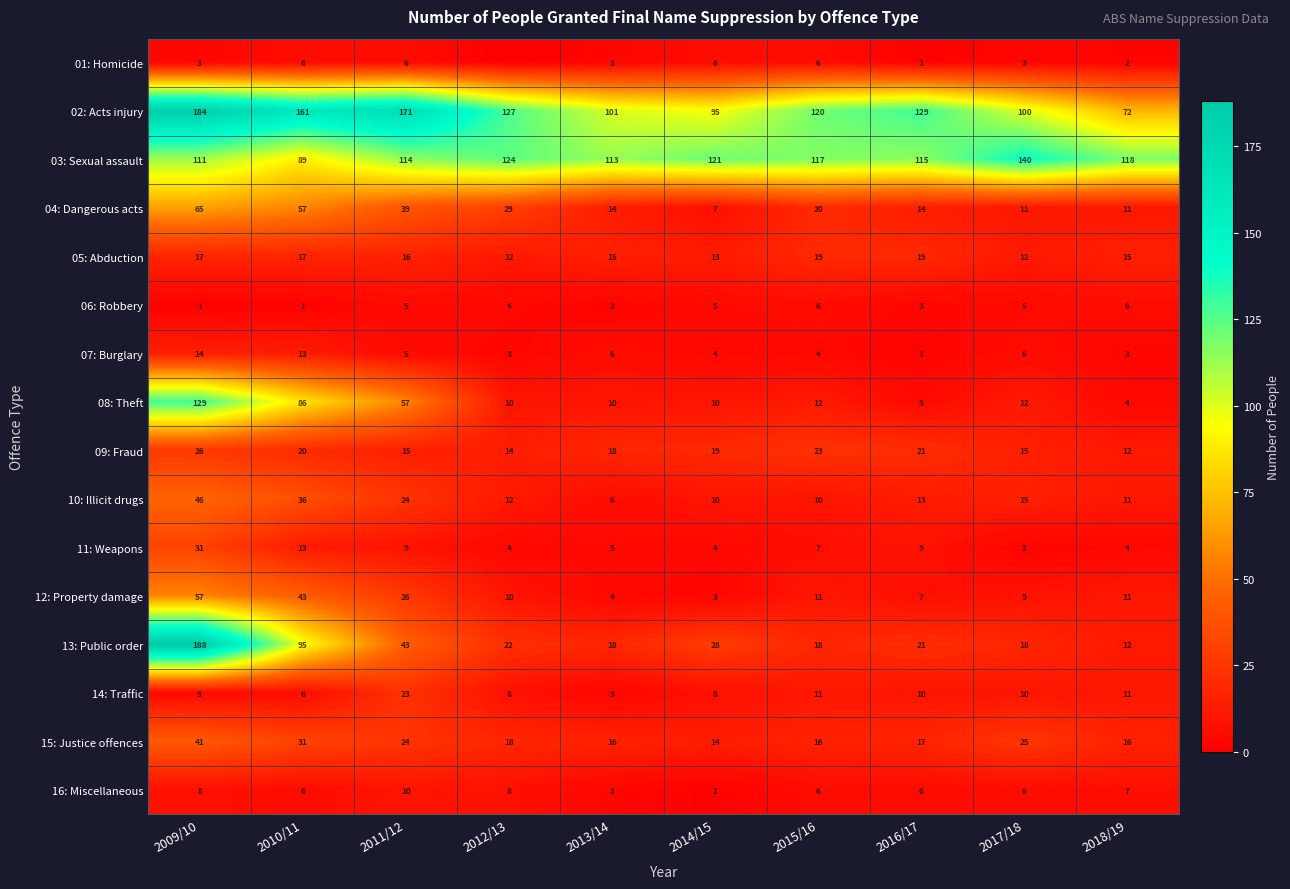

What is the greatest value displayed?

188